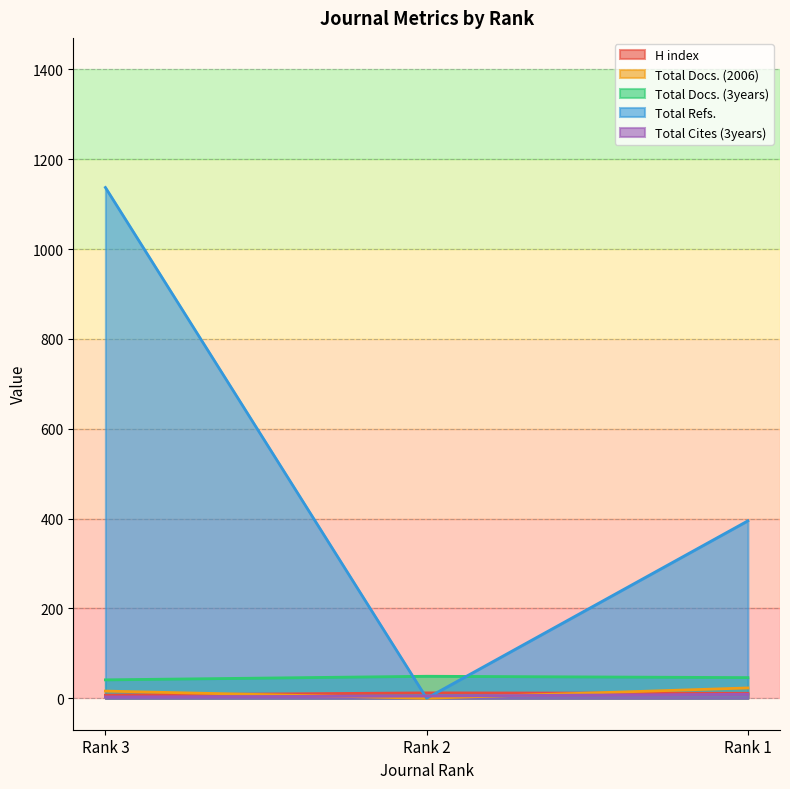

The value of H index at Rank 2 is 12. True or false?

True